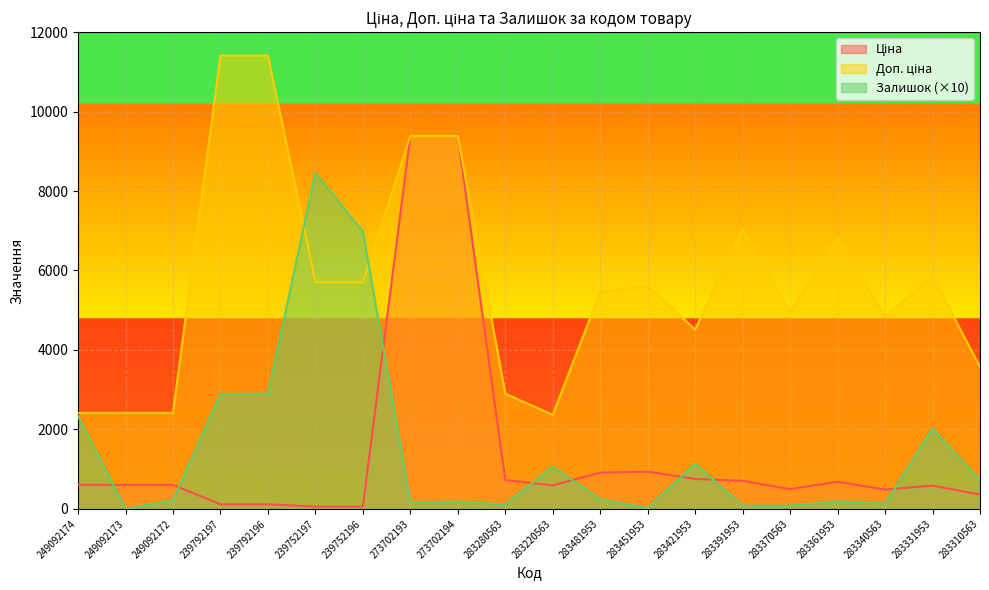

Rank the series at 283331953 from highest to lowest value.

Доп. ціна, Залишок, Ціна